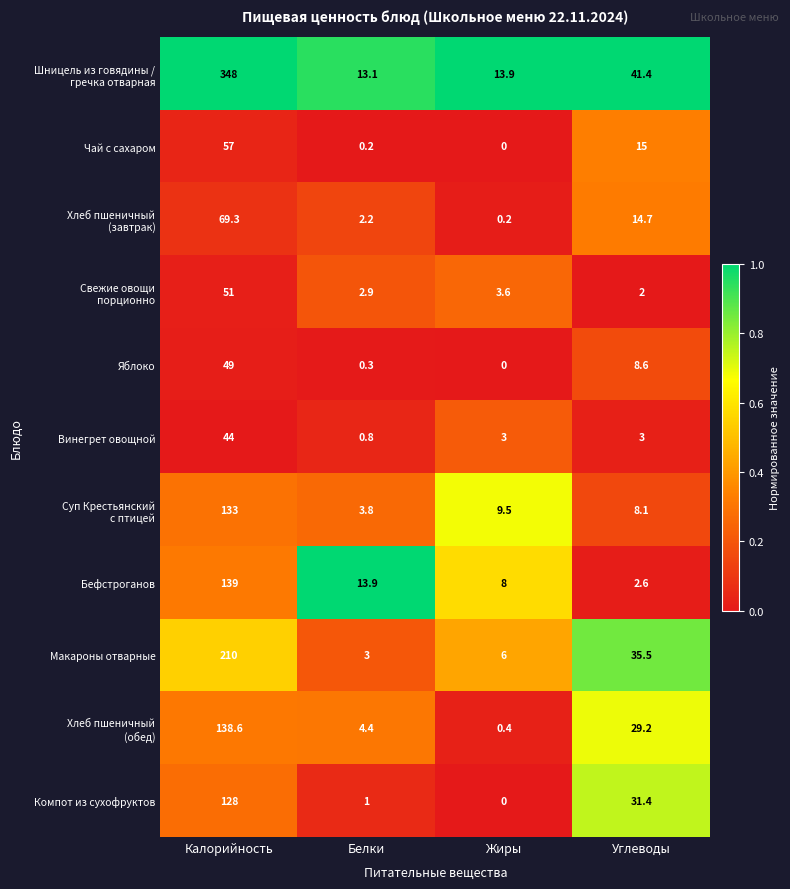

Is the value of Чай с сахаром at Углеводы greater than the value of Винегрет овощной at Белки?

Yes